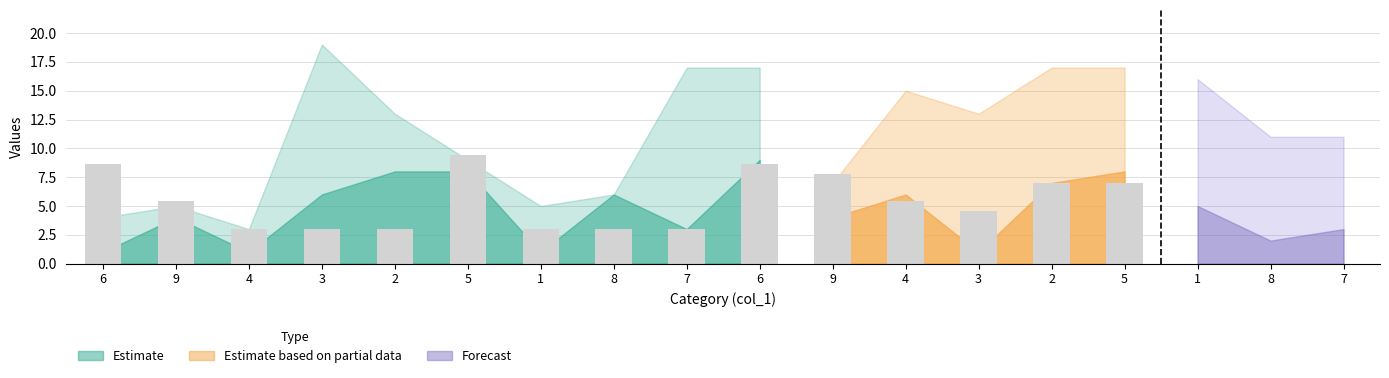

The col_8 series shows 2 at 6. True or false?

False